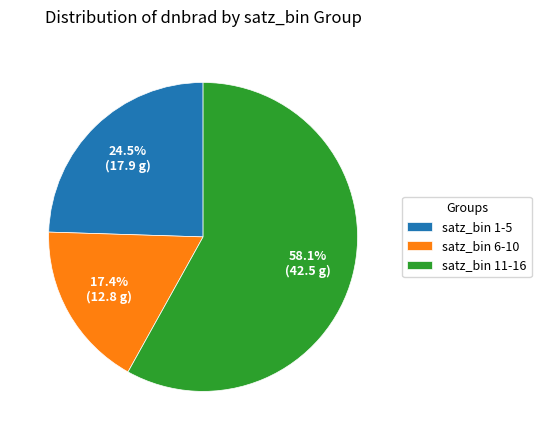

Which category has the smallest portion of the pie?

satz_bin 6-10